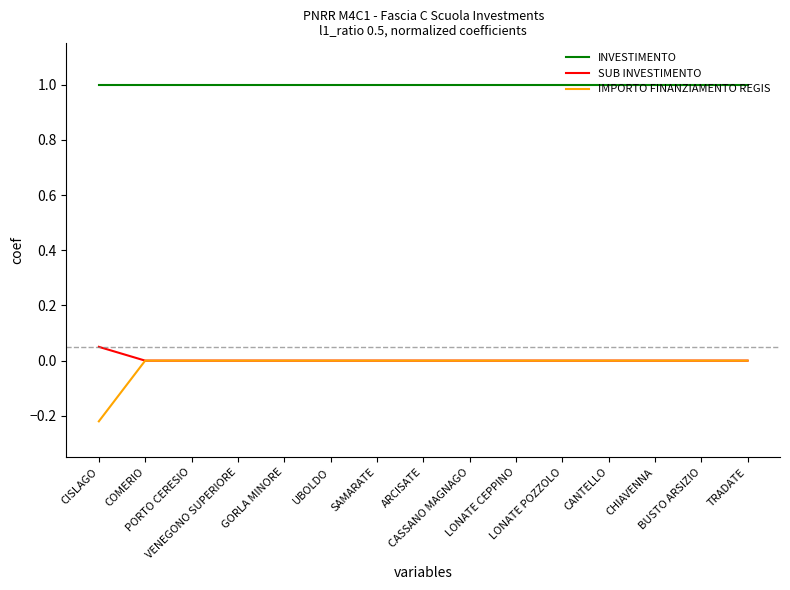

At how many categories does at least one series exceed 0?

15